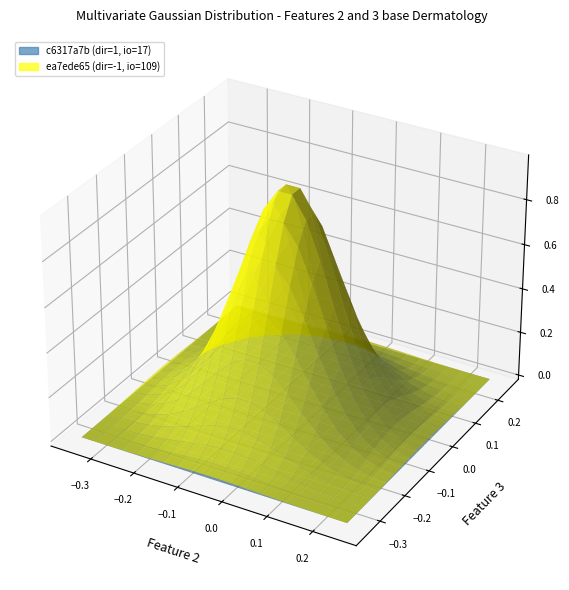

Is the value of ea7ede6555c687ad958538a8bfdd5a13e54ea99 at direction greater than the value of c6317a7b7abecab68a8d7af840e5df3ab07e588 at io_index?

No